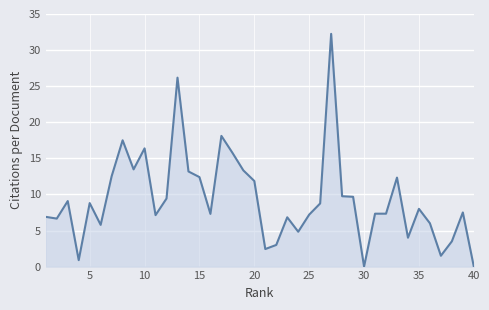

What is the value of the 32nd point from the left?

7.3